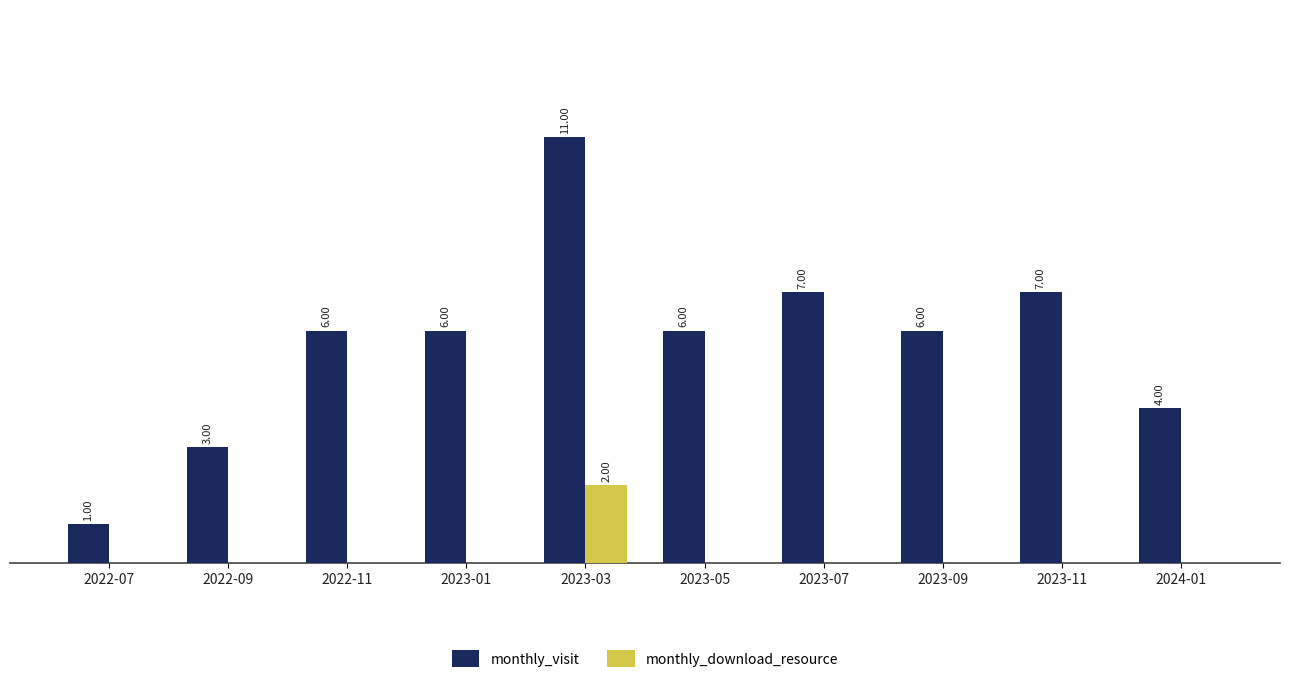

Are the bars horizontal?

No